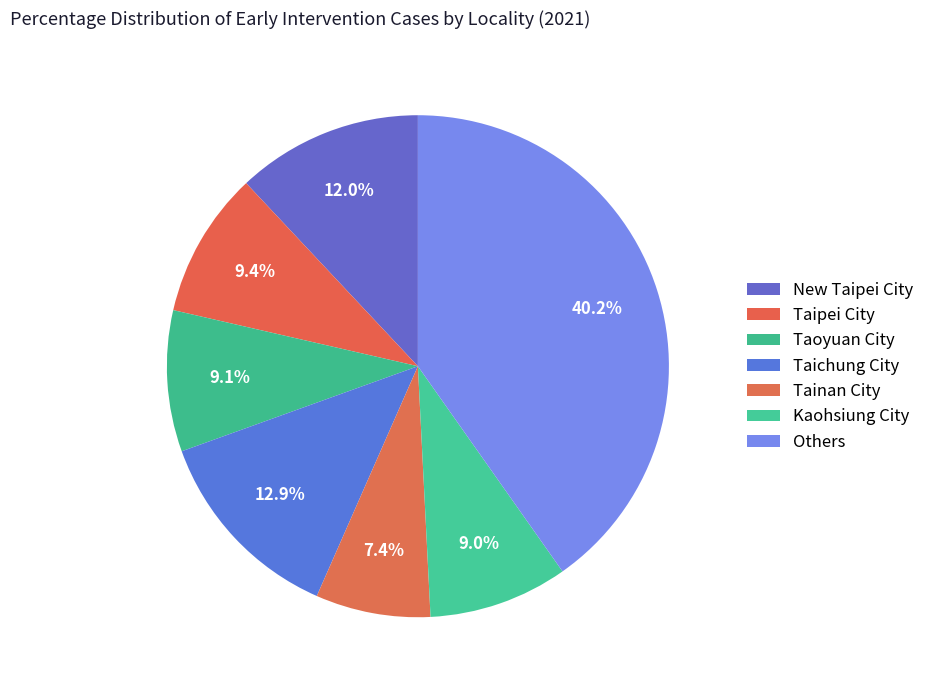

How many segments does this pie chart have?

7